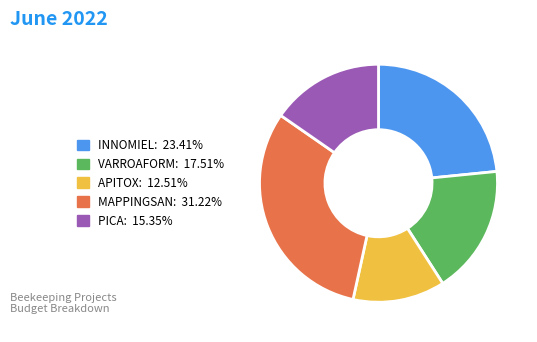

Do INNOMIEL and PICA together represent more than half of the pie?

No